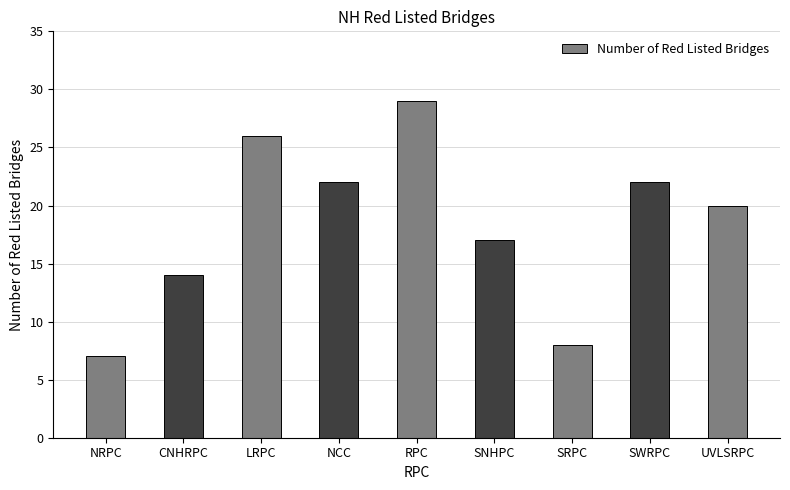

Where does the data first go above 20?

LRPC